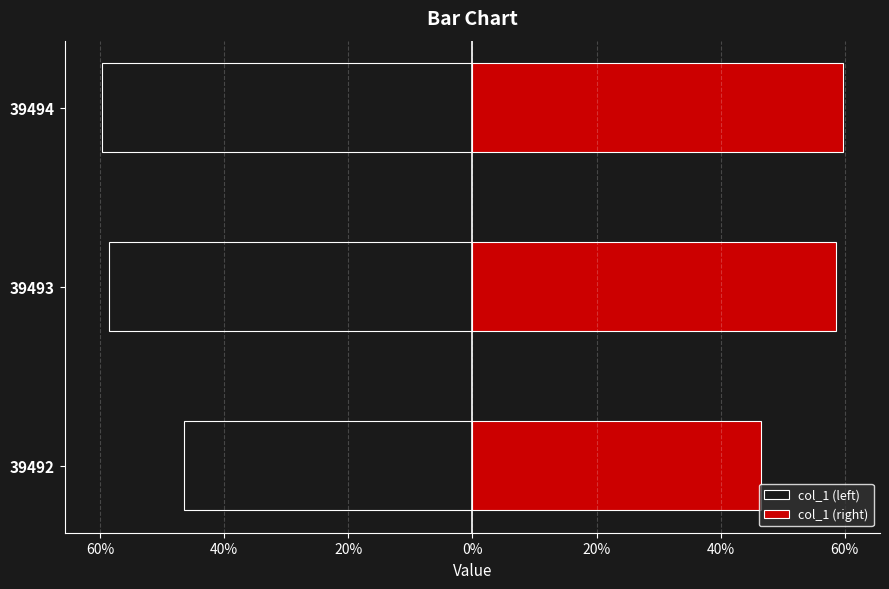

How many bars are there in total?

6